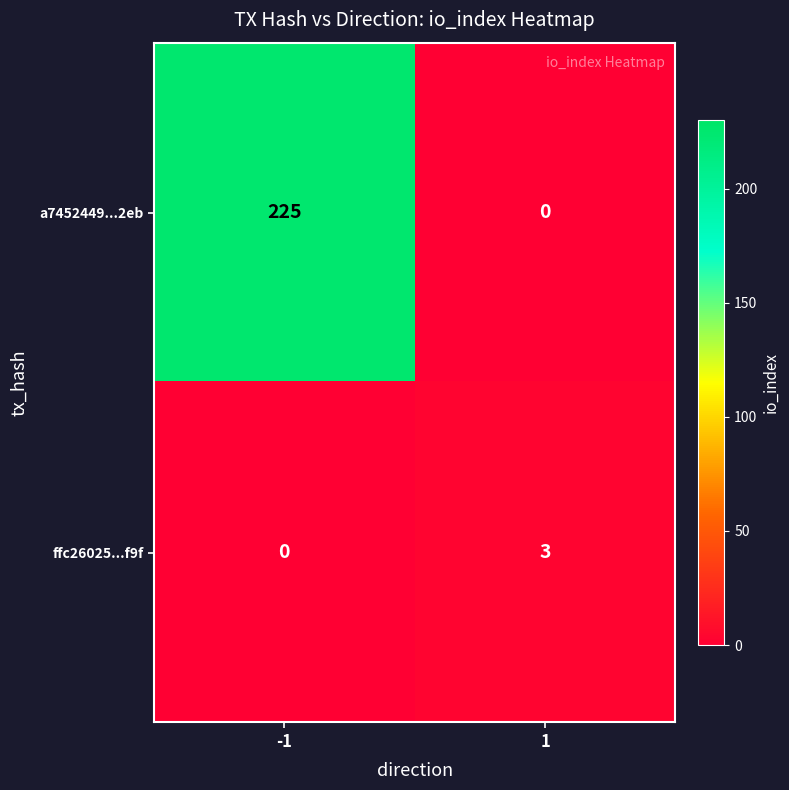

Which series changed the most between -1 and 1?

a7452449...2eb